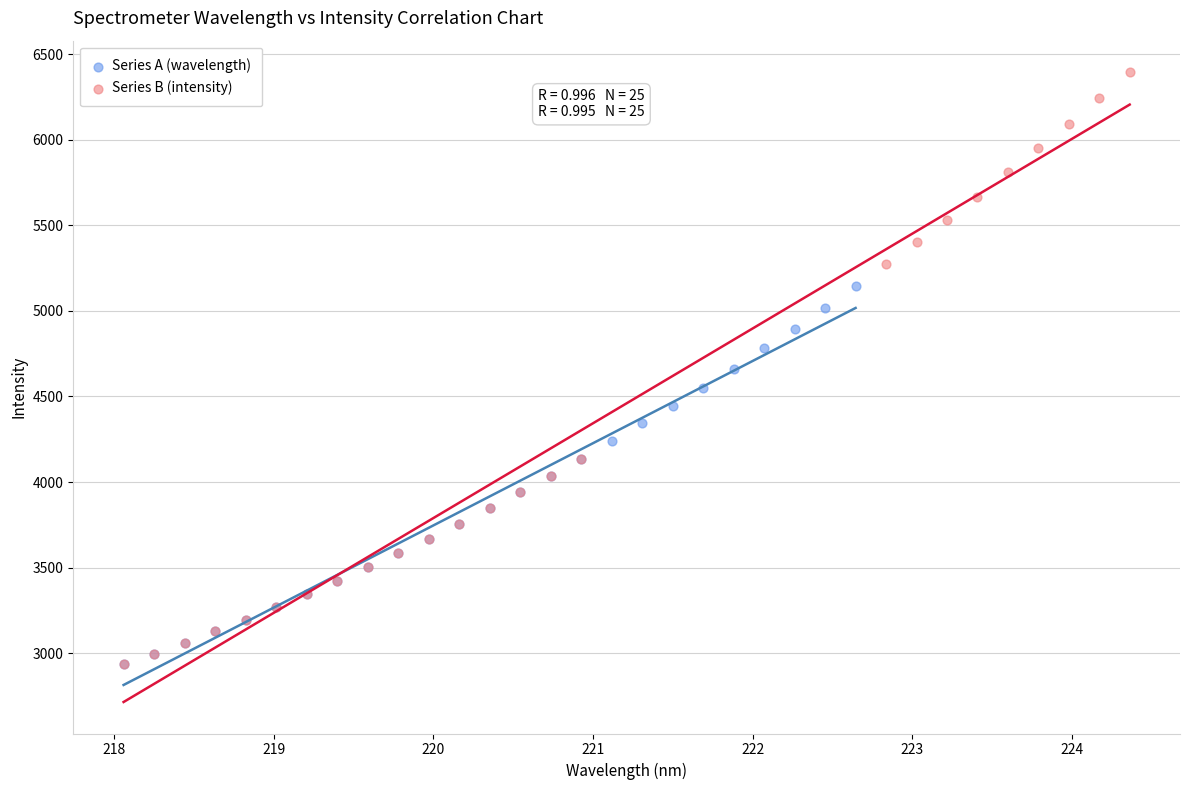

Which series has the largest Y range (max minus min)?

Series B (intensity)